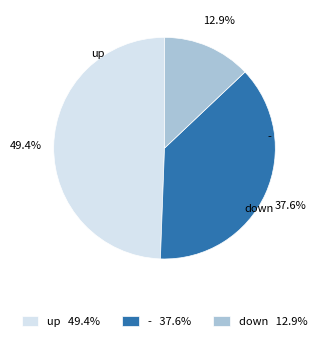

What percentage is the - slice, to the nearest percent?

38%